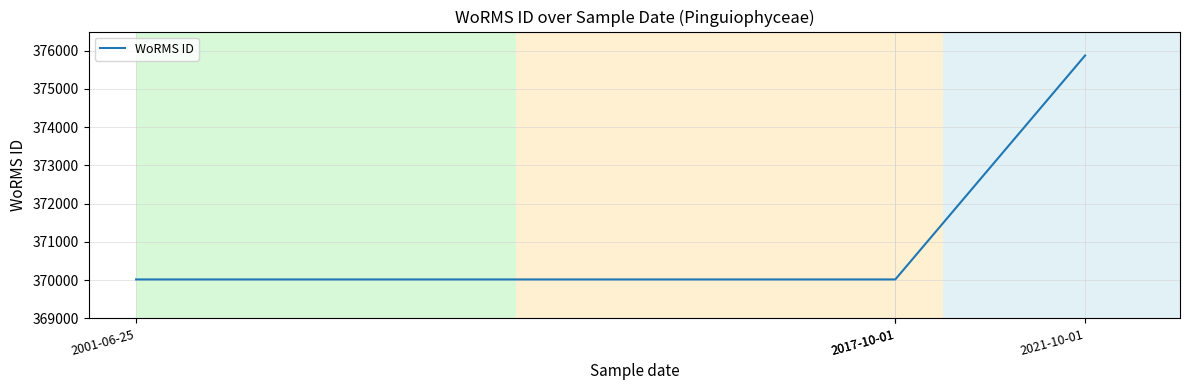

Between 2017-10-01 and 2001-06-25, which is larger?

2017-10-01